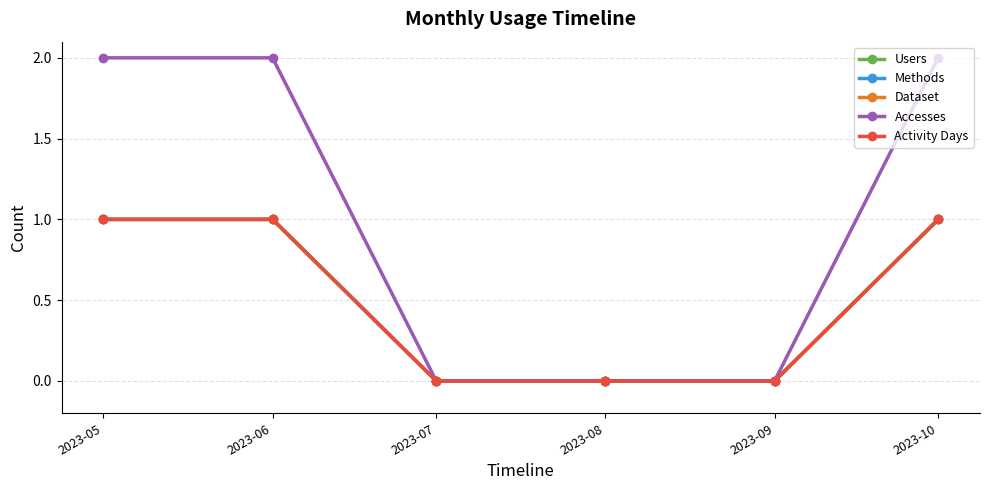

Which has a higher value, 2023-10 or 2023-05?

2023-10